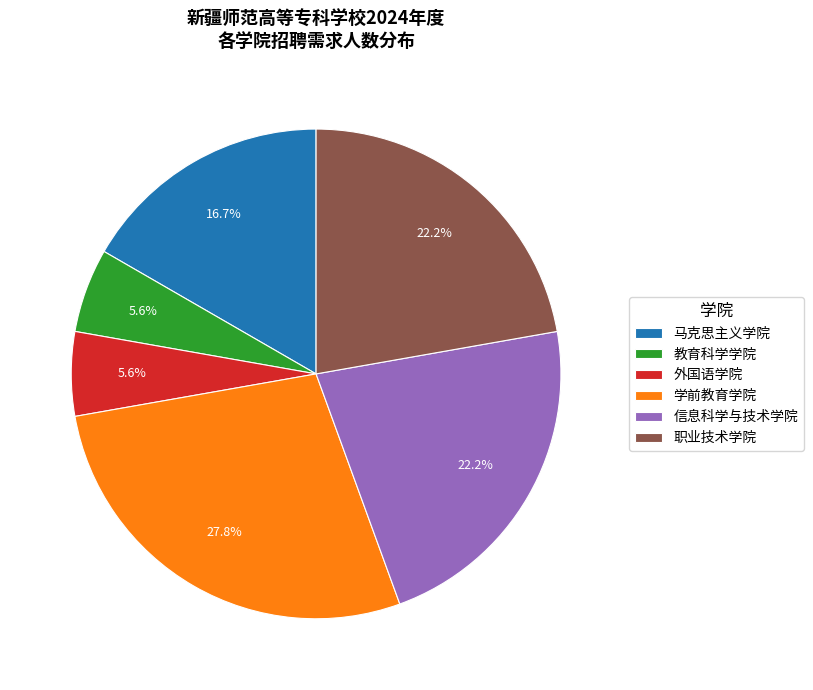

How many slices are in this pie chart?

6